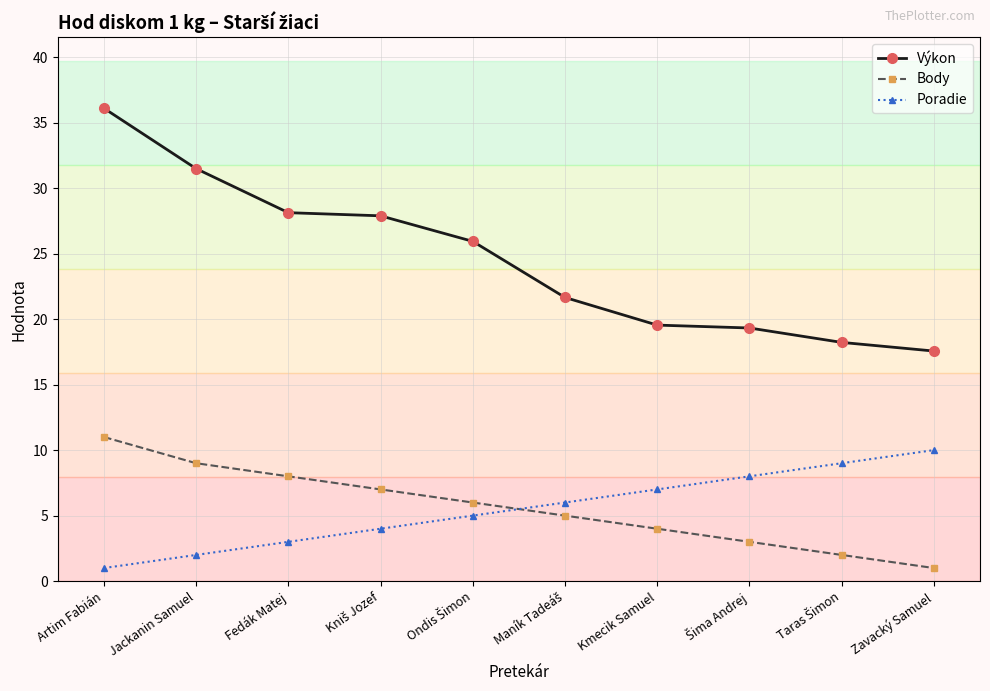

The value of Poradie at Kmecik Samuel is 1.9. True or false?

False